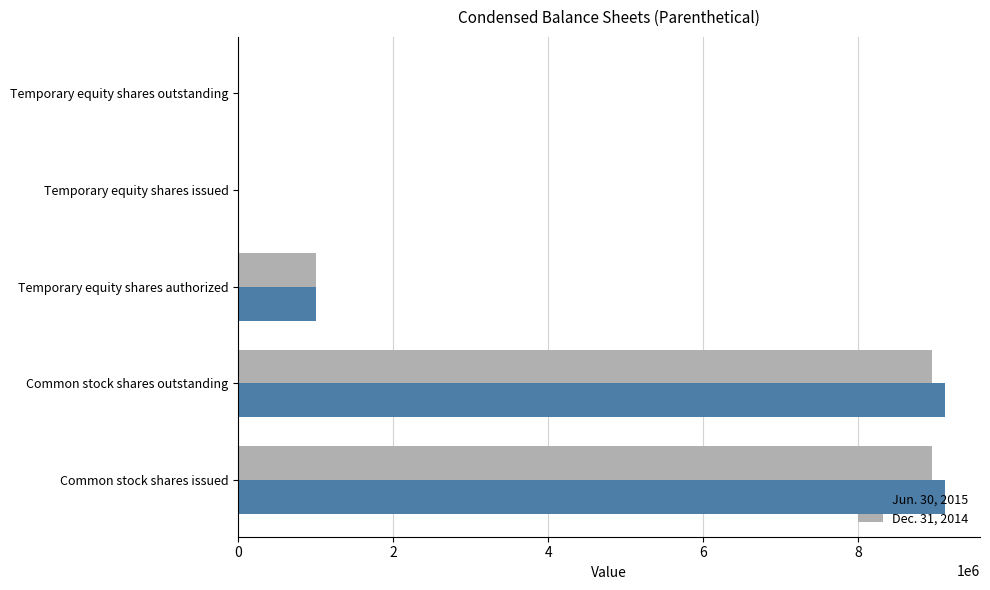

What is the sum of all Dec. 31, 2014 values?

18899626